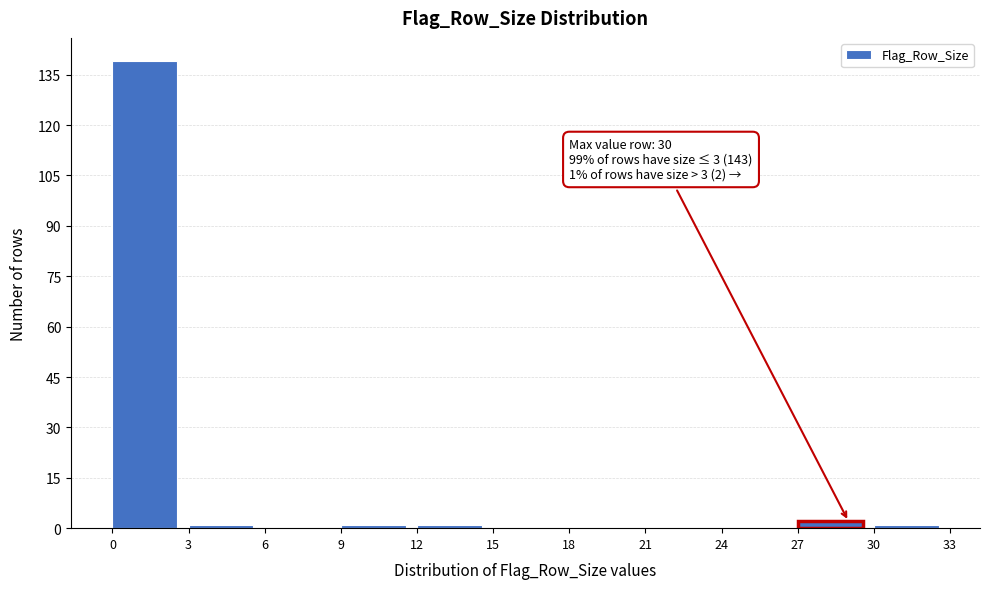

Over which range of the x-axis is the bar tallest?

0 to 3